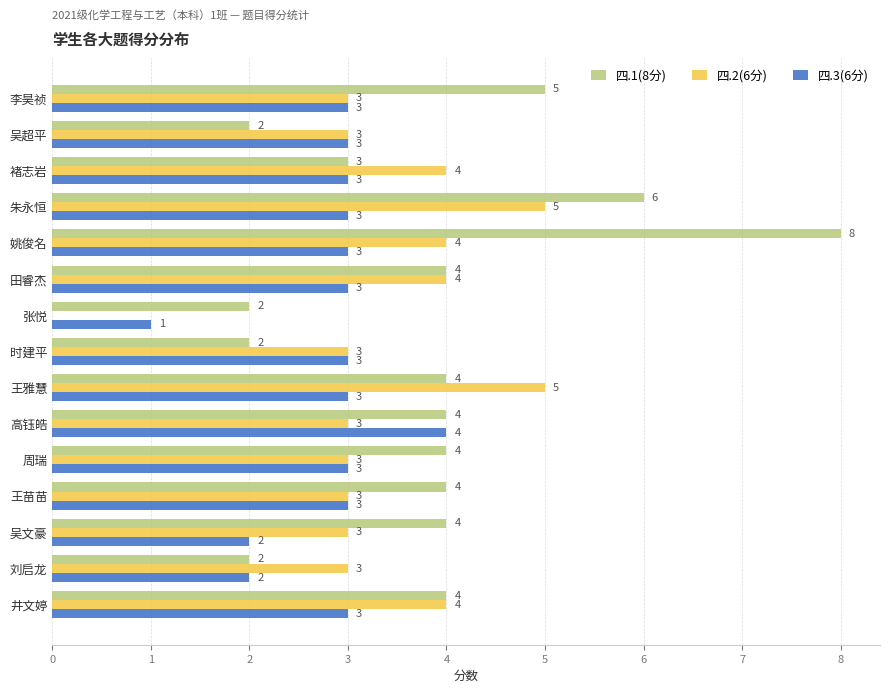

What is the maximum value shown in the chart?

8